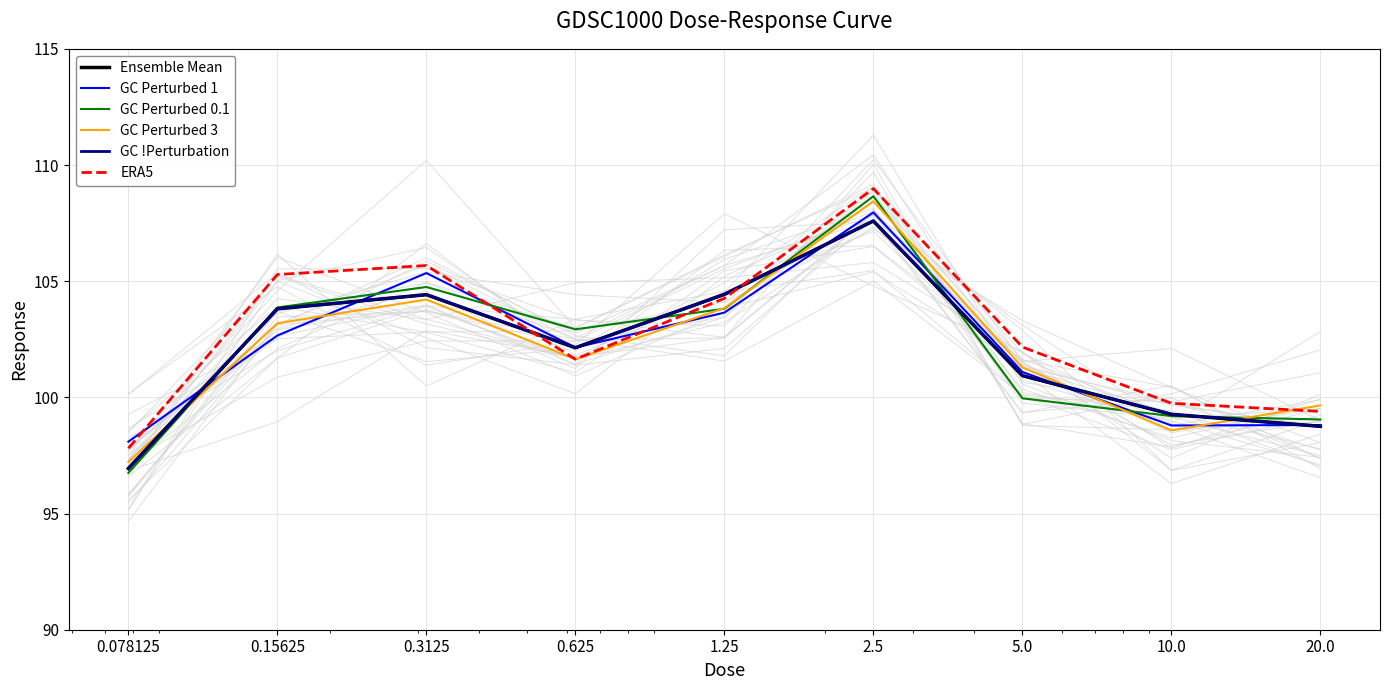

In GC !Perturbation, how many points are higher than both neighbors (excluding endpoints)?

2